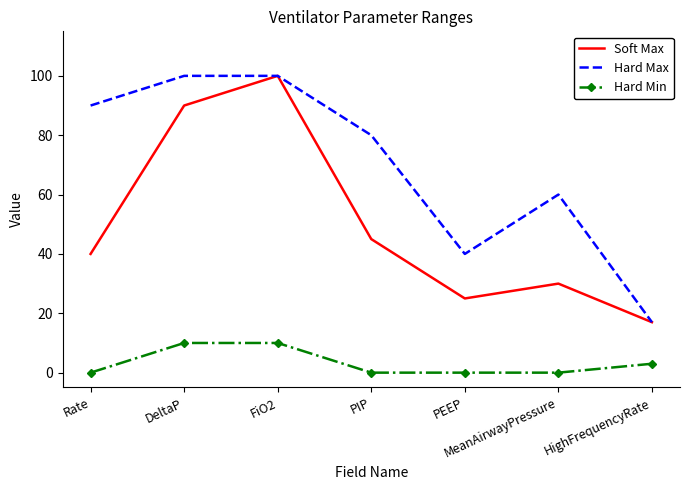

What position from the left is MeanAirwayPressure?

6